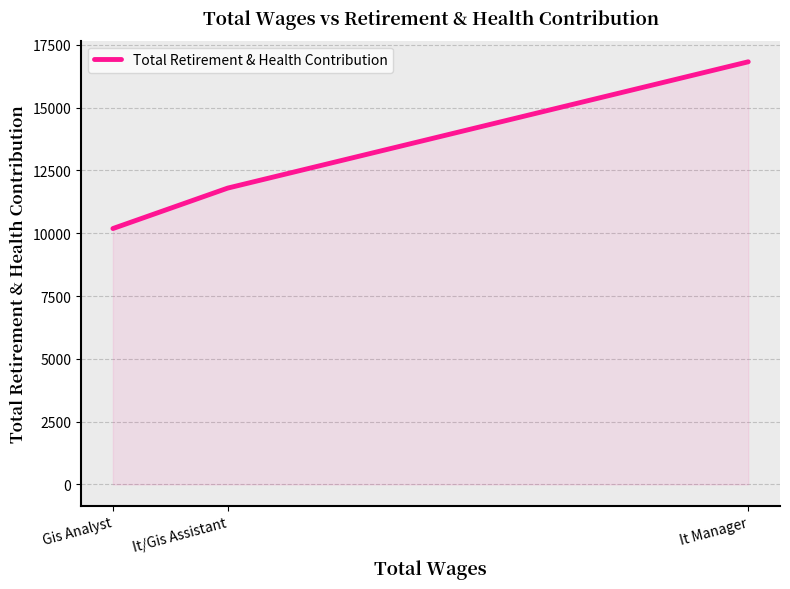

Does the chart have visible grid lines?

Yes